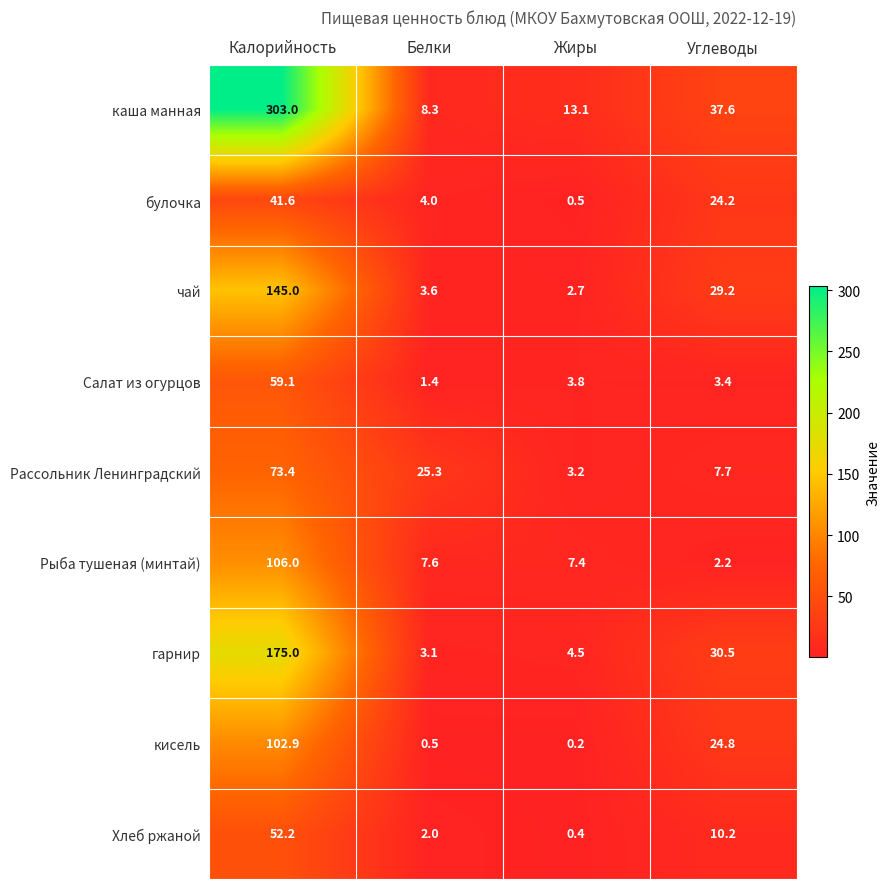

Rank the series at Жиры from highest to lowest value.

каша манная, Рыба тушеная (минтай), гарнир, Салат из огурцов, Рассольник Ленинградский, чай, булочка, Хлеб ржаной, кисель